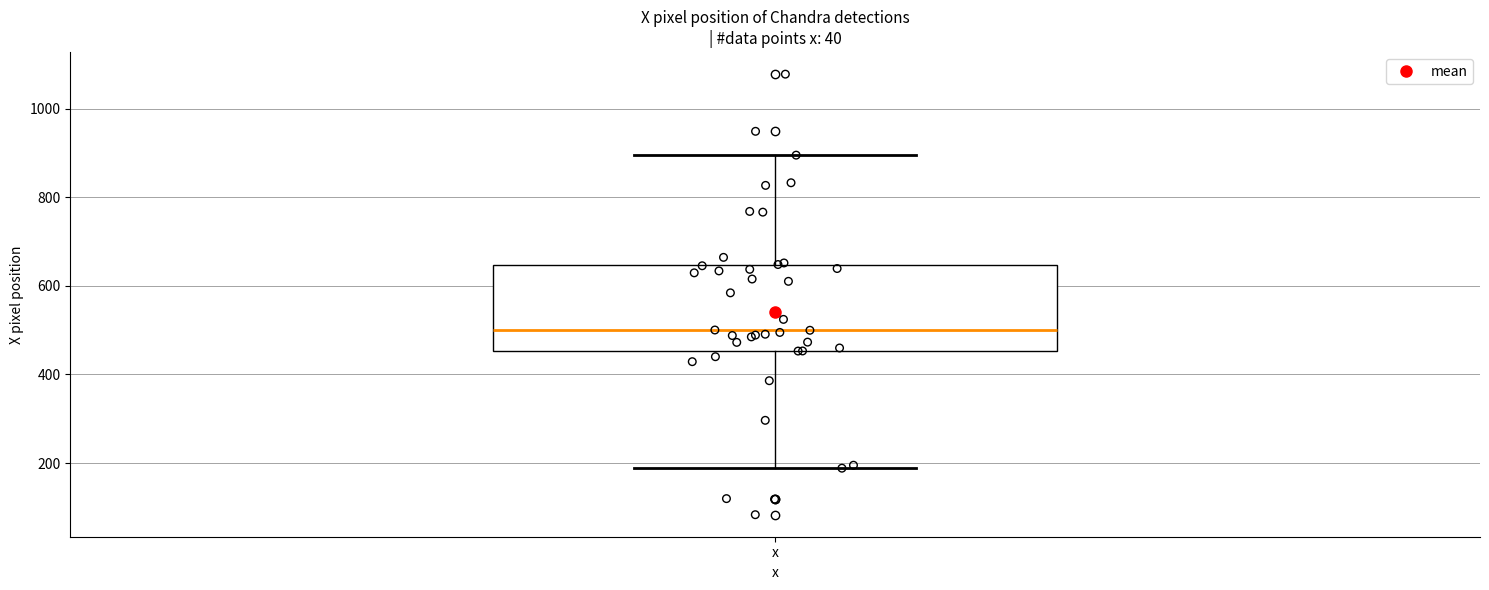

Transcribe this box plot: give where the median line is, the range the box spans, and where the two whiskers end, as read against the y-axis. The values are not printed on the chart, so give them approximately, as read against the axis.

median 500, box 460 to 640, whiskers 180 to 900